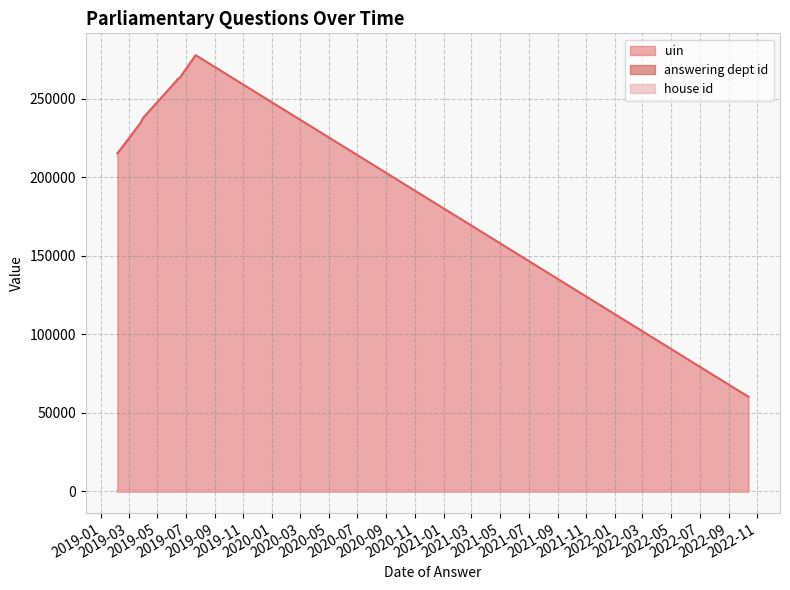

What is the label of the 3rd point from the left?

2019-06-18